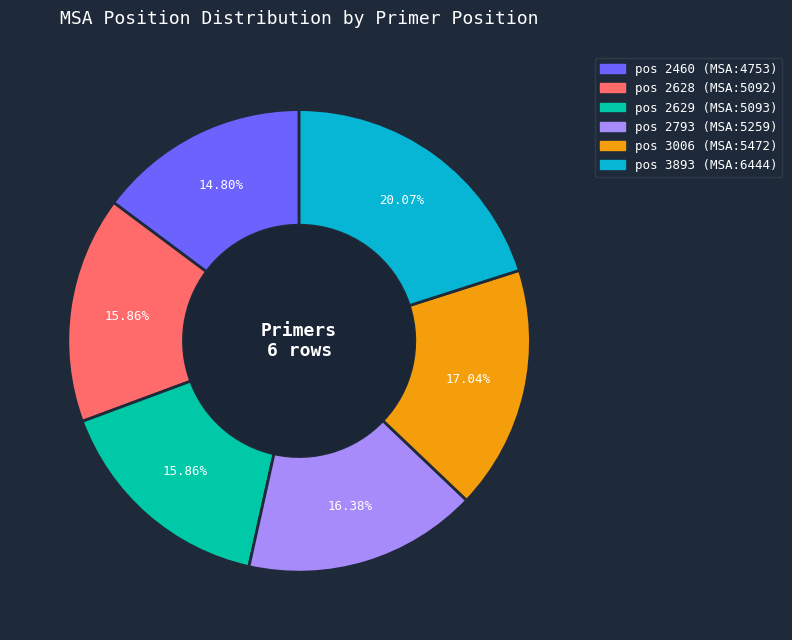

Is there a majority slice in this chart?

No